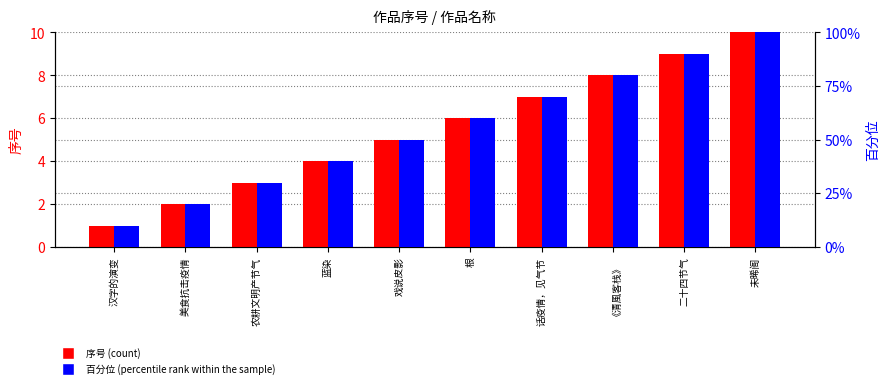

Where is 百分位 nearest to the value 55?

戏说皮影